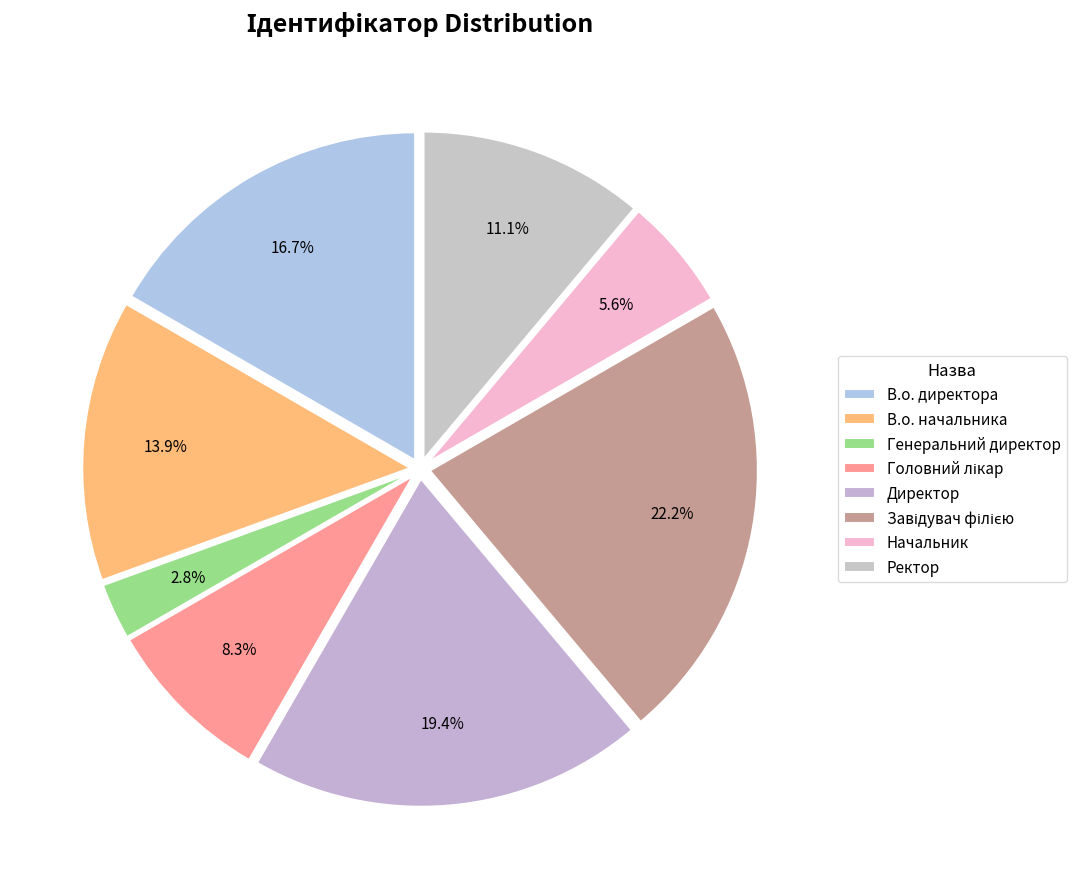

Count the number of slices in the pie.

8